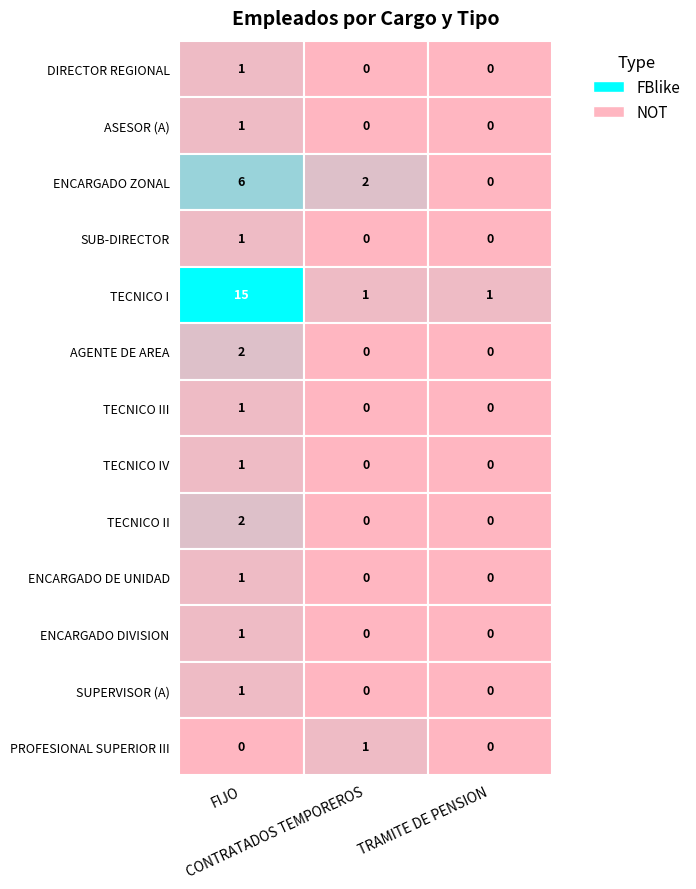

Is it true that TECNICO IV equals 1 at FIJO?

True